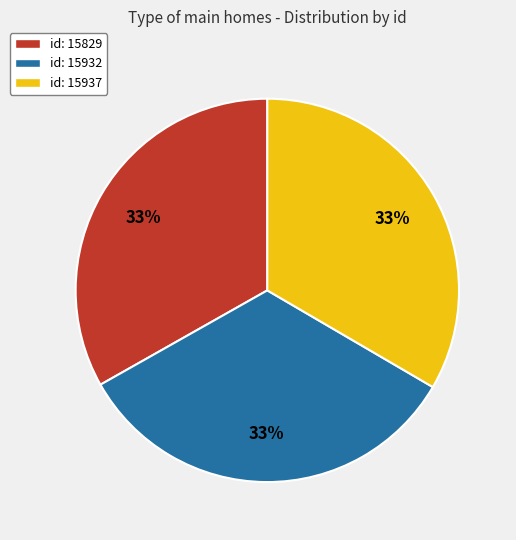

To the nearest percent, what portion does id: 15829 represent?

33%